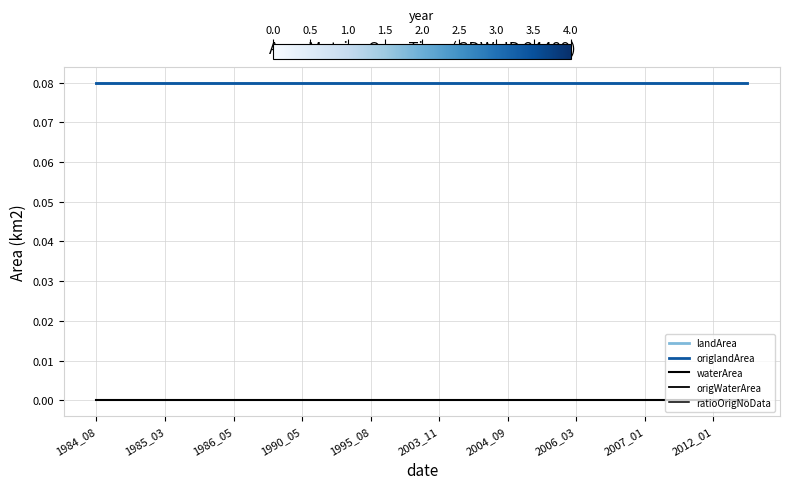

What is the label of the 8th point from the left?

2006_03